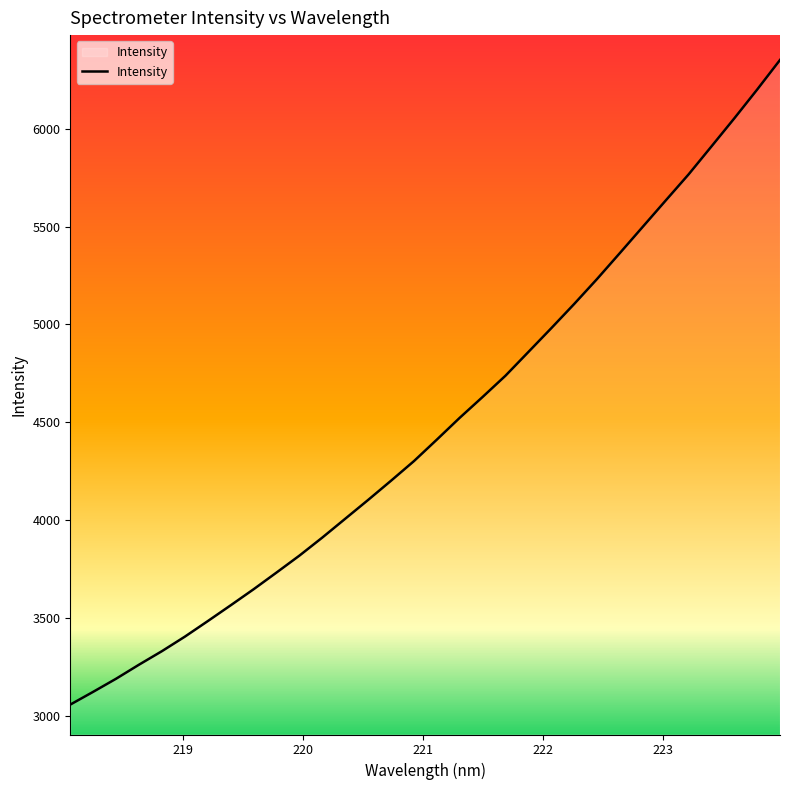

What is the minimum value shown in the chart?

3056.2